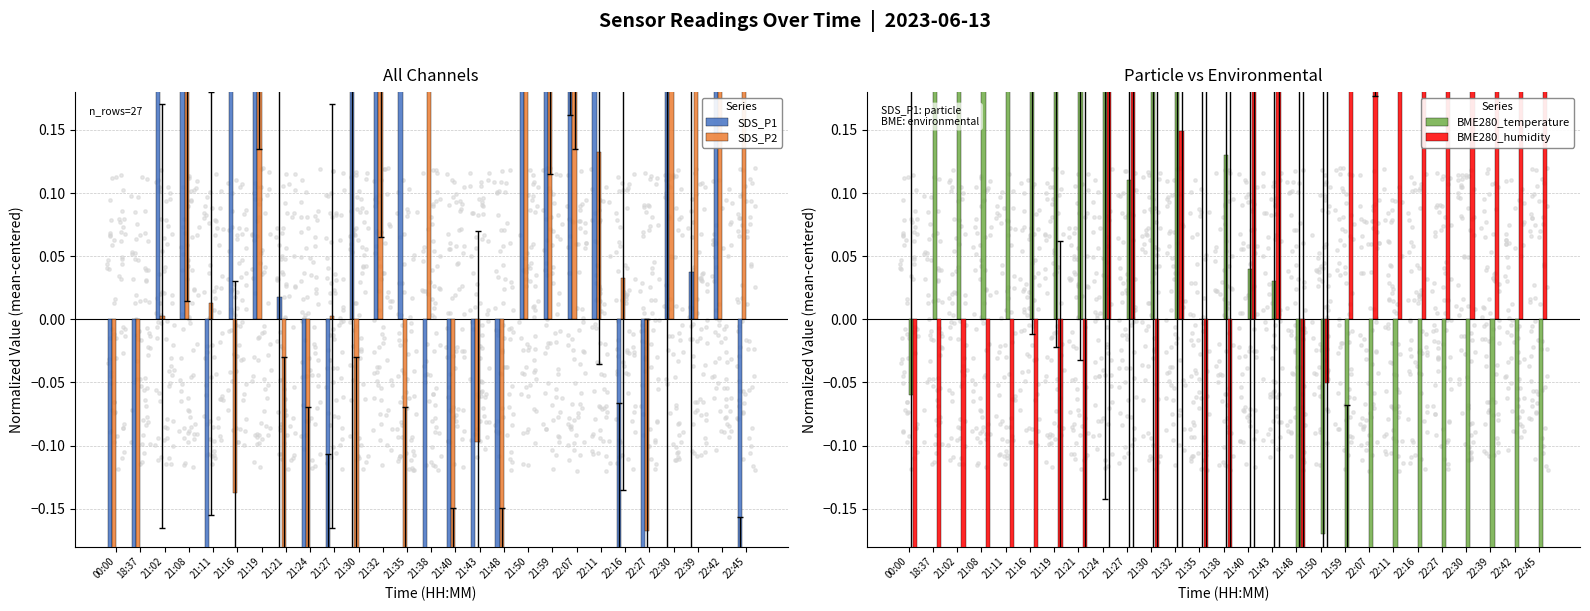

At which category is the sum across all series the highest?

22:42